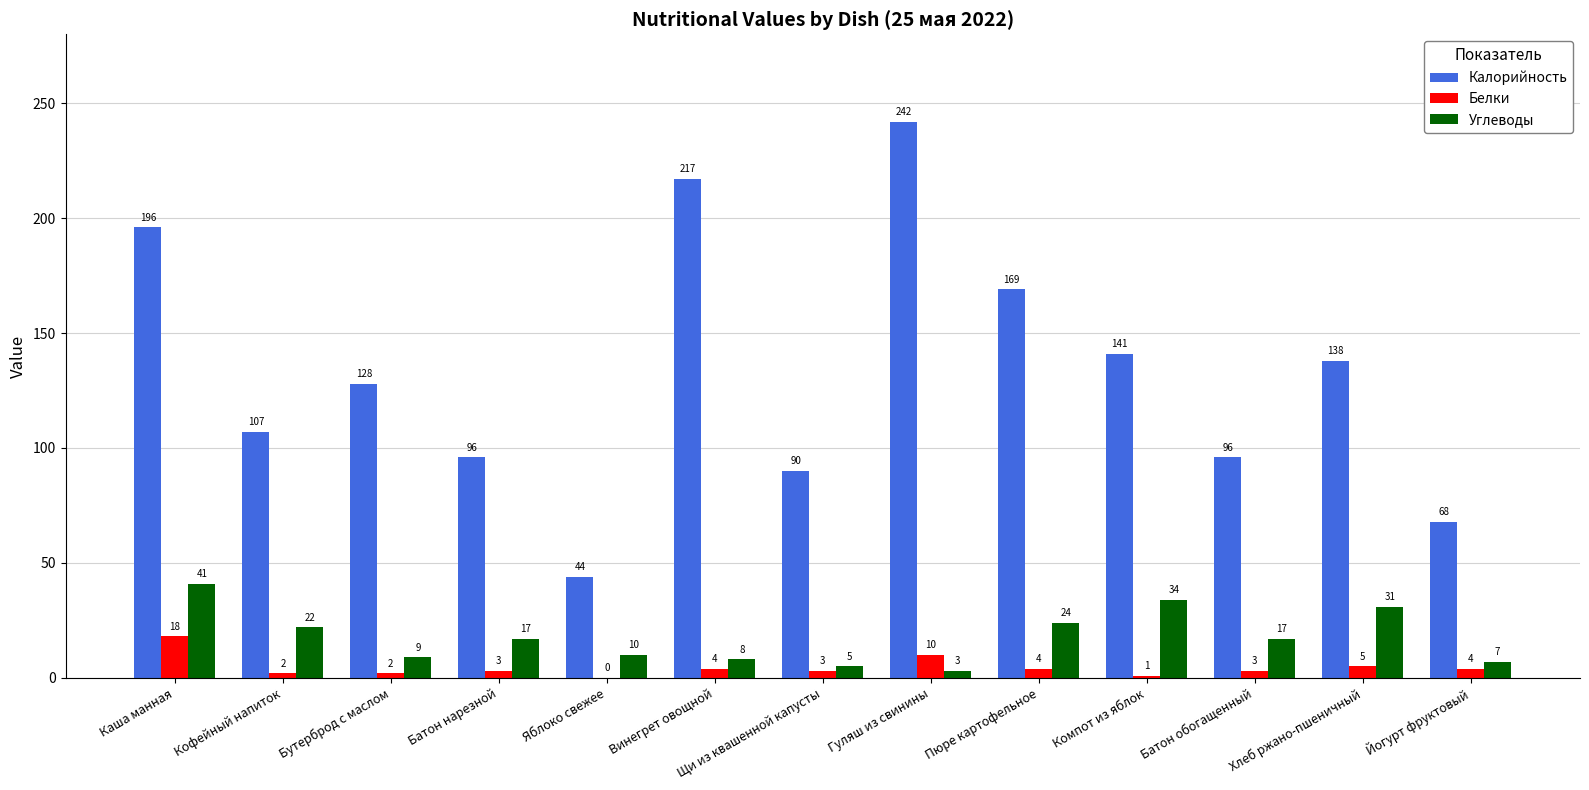

Between Кофейный напиток and Гуляш из свинины, which series saw the biggest shift?

Калорийность